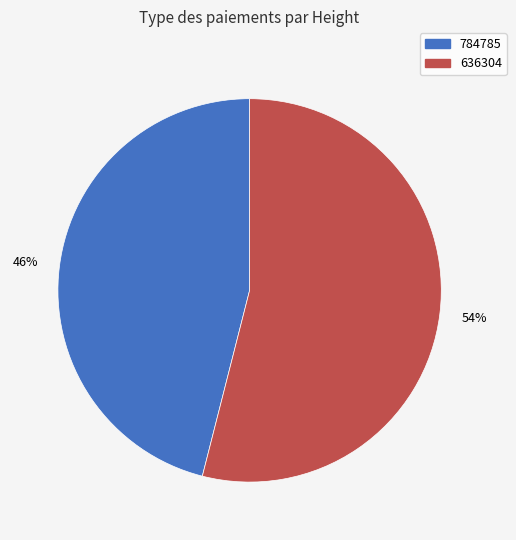

Rank the categories by value from highest to lowest.

636304, 784785